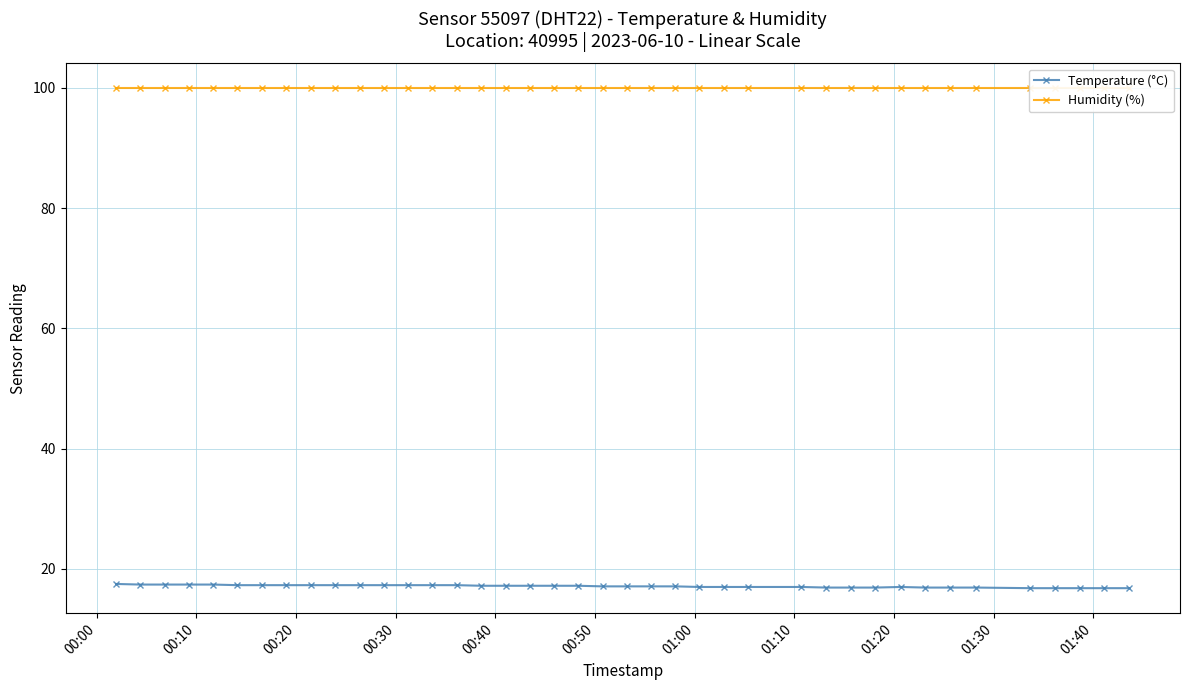

What is the value of the Temperature (°C) point at the 26th from the left?

17.0